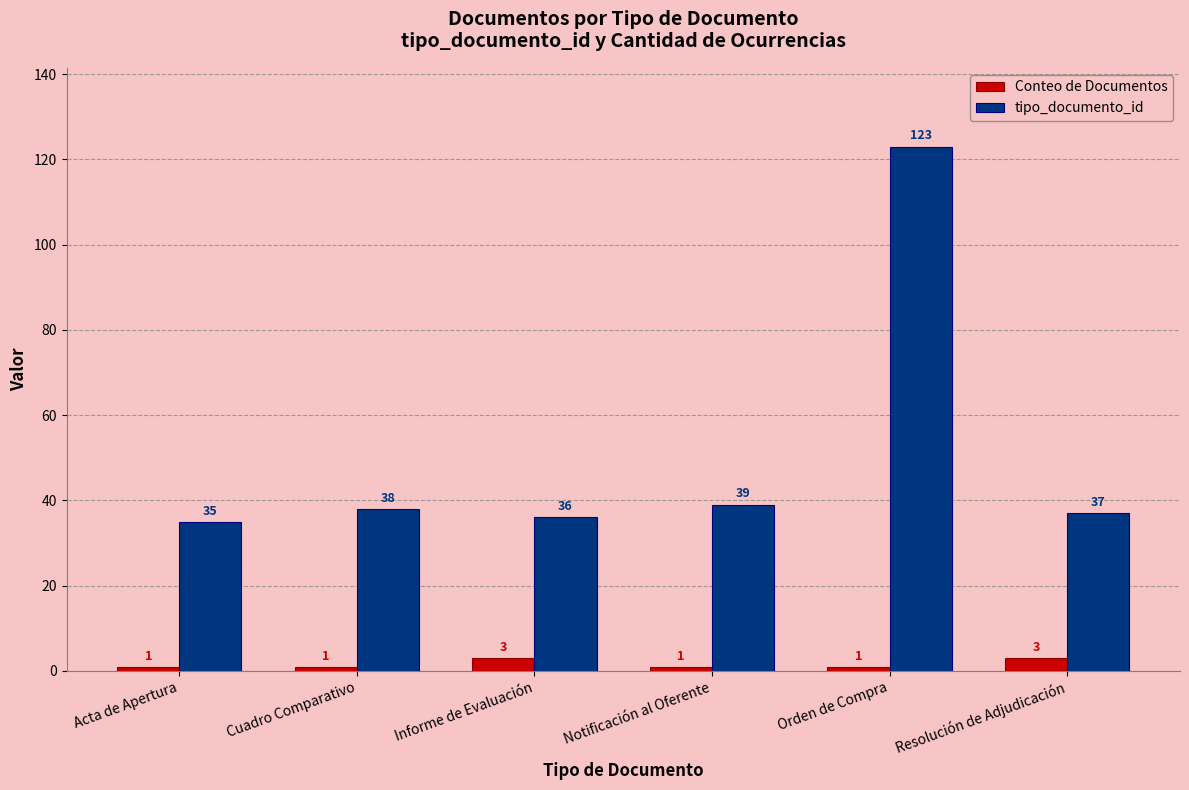

Reading left to right, extract all data points from this chart.

Conteo de Documentos: 1	1	3	1	1	3
tipo_documento_id: 35	38	36	39	123	37